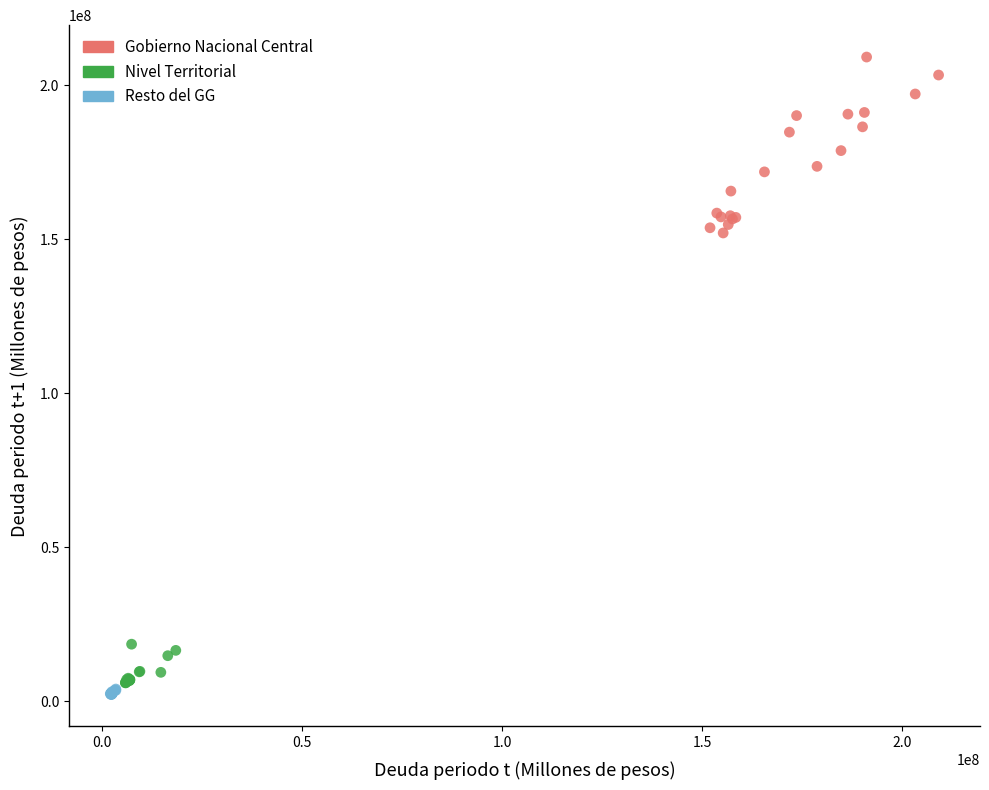

Which series reaches the maximum Y coordinate?

Gobierno Nacional Central